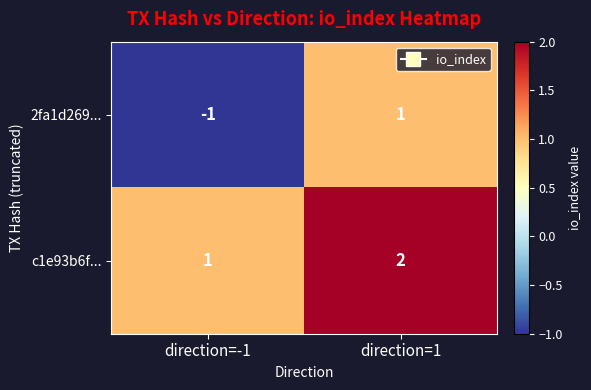

Which series has the largest total across all categories?

c1e93b6f...